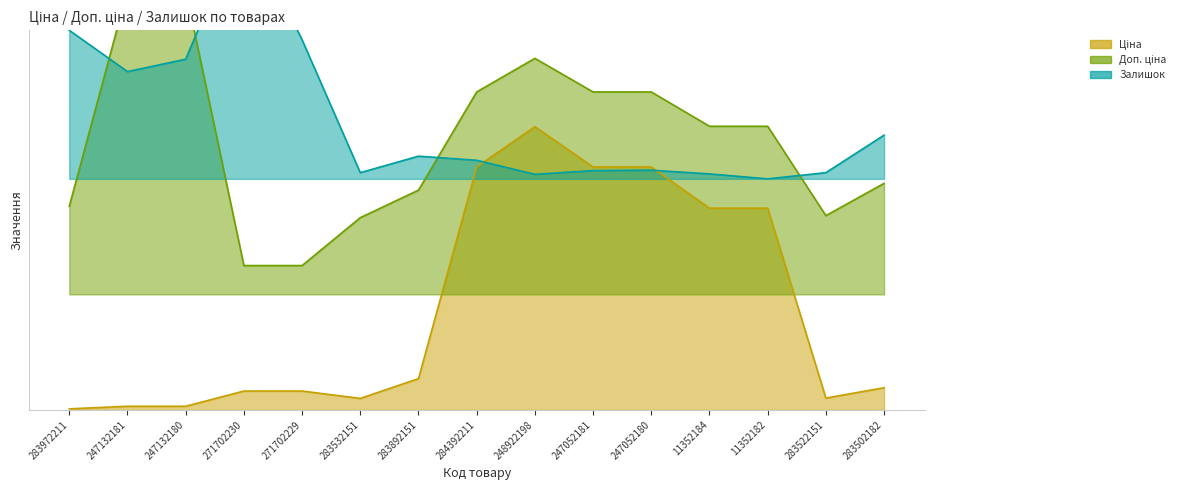

At 11352182, list the series in order from smallest to largest.

Ціна, Залишок, Доп. ціна